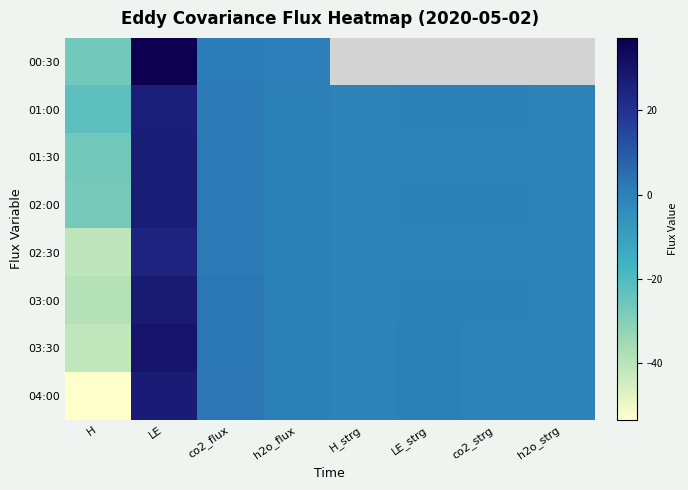

Where is 04:00 nearest to the value -13?

H_strg